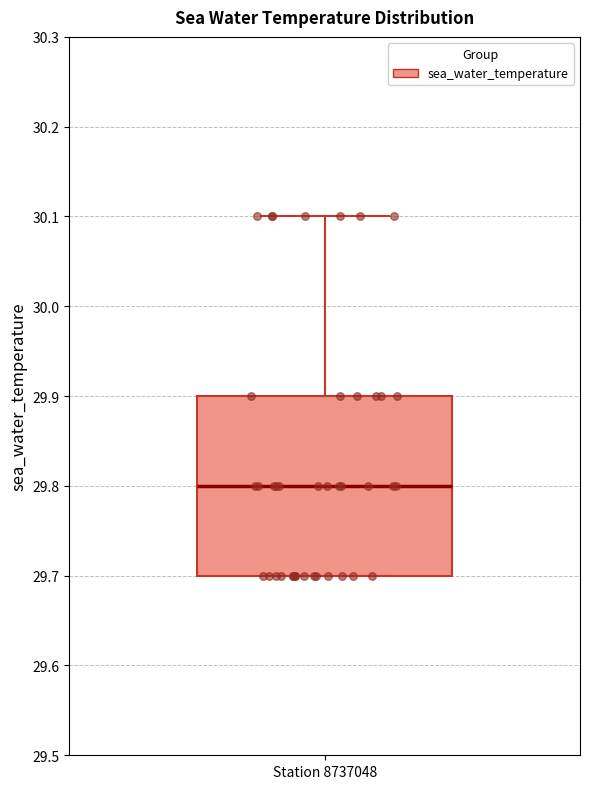

Read this box plot against the y-axis: the position of the median line, the range covered by the box, and the ends of both whiskers. The values are not printed on the chart, so give them approximately, as read against the axis.

median 29.8, box 29.7 to 29.9, whiskers 29.7 to 30.1